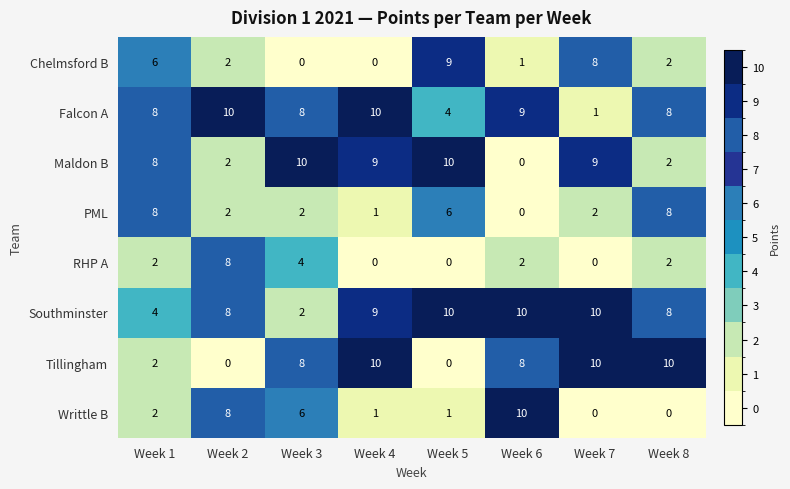

At how many categories does at least one series exceed 0?

8